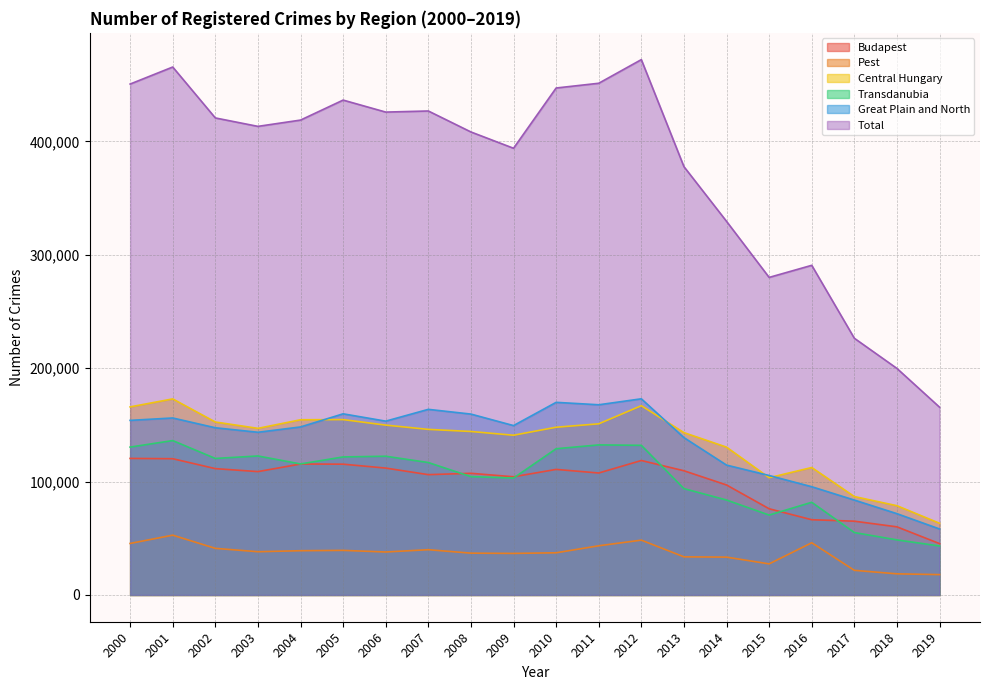

What is the difference between the highest and lowest values at 2002?

379674